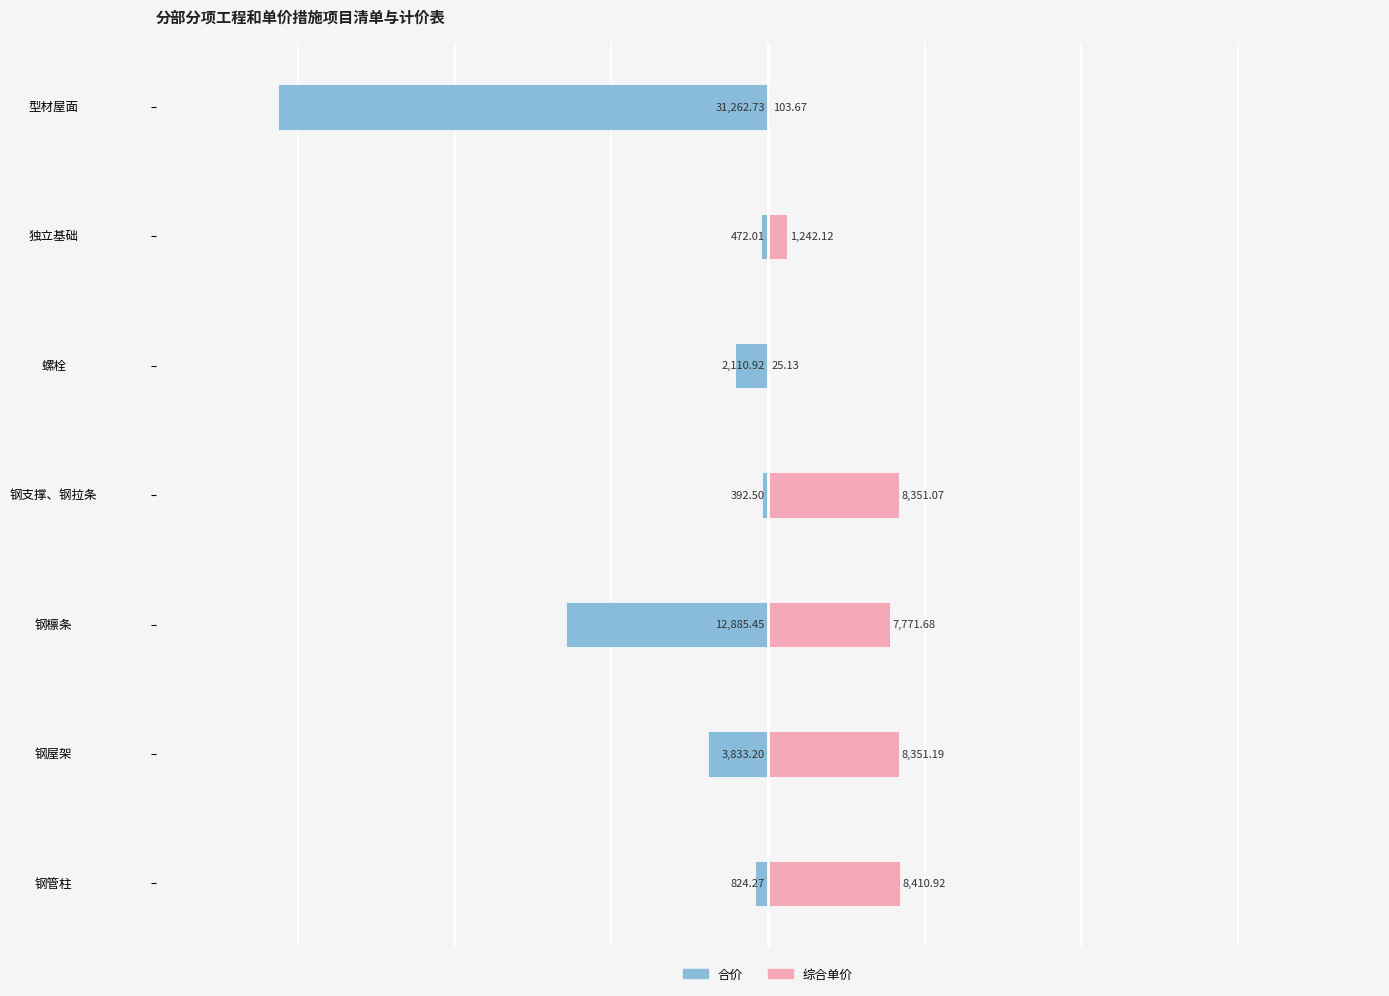

How many bars are there in each group?

2